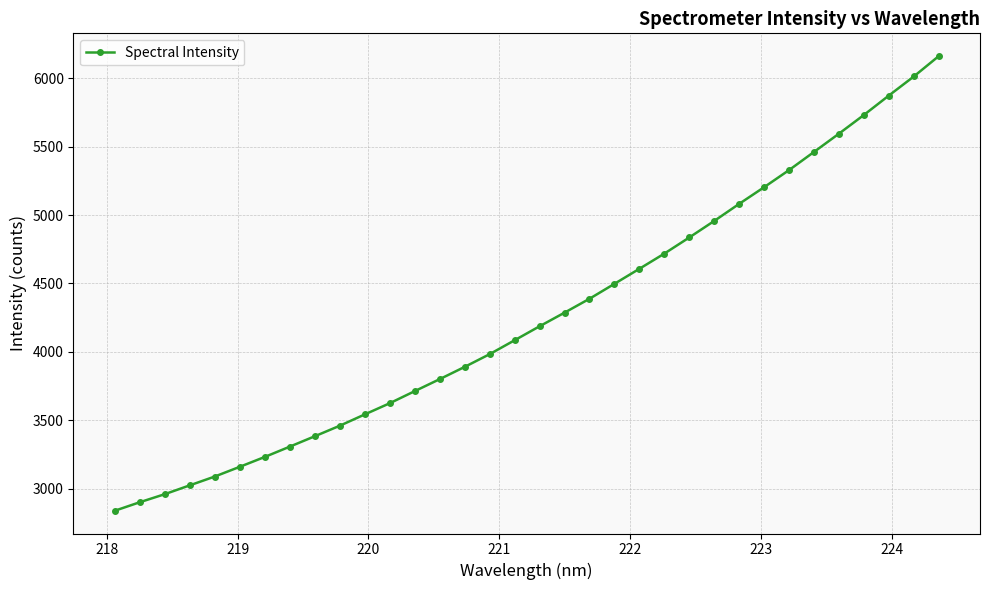

What is the sum of all values?

144923.8